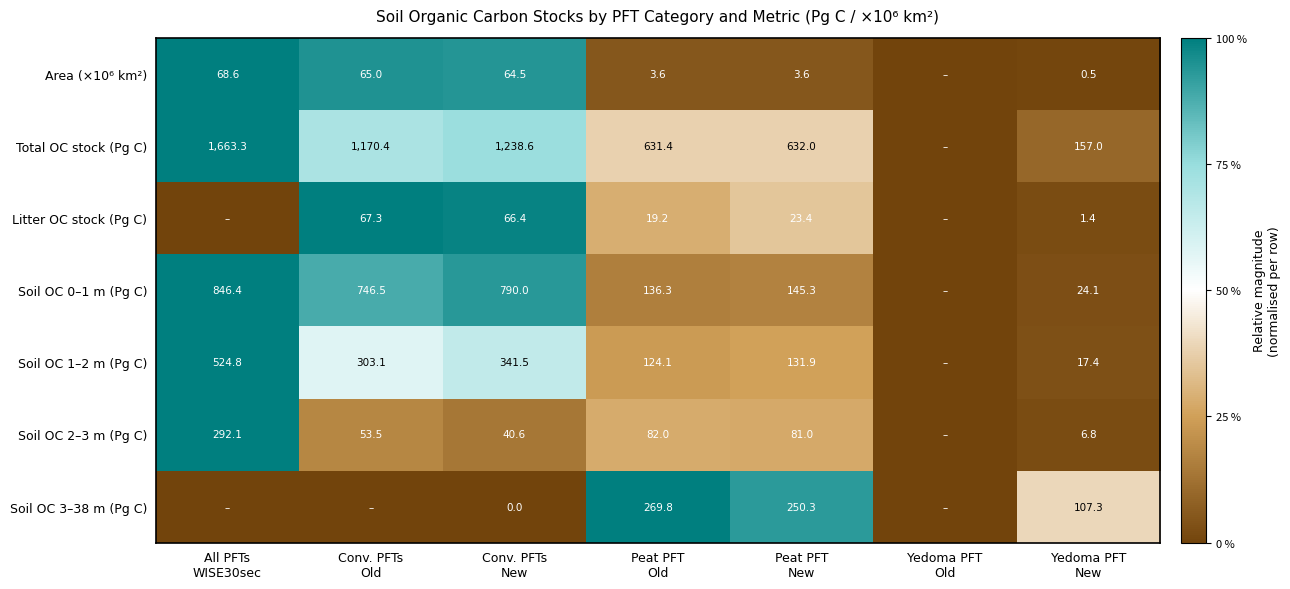

How many values in the Soil OC 3–38 m (Pg C) series exceed 0?

4